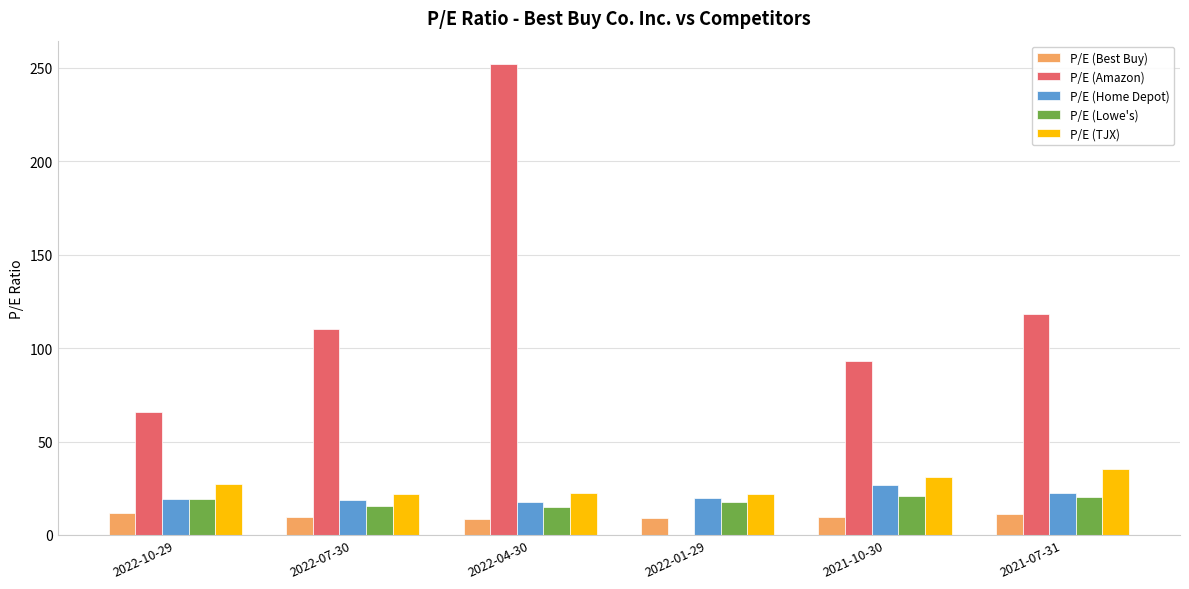

What is the greatest value displayed?

252.0